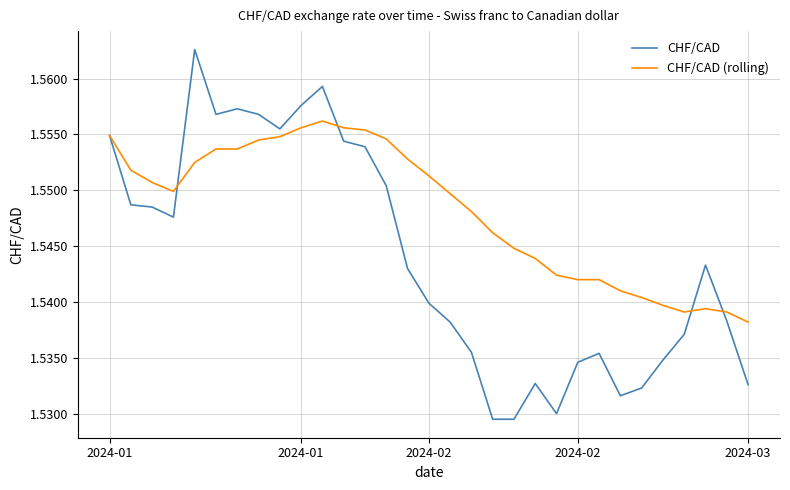

Which series has the widest spread of values?

CHF/CAD